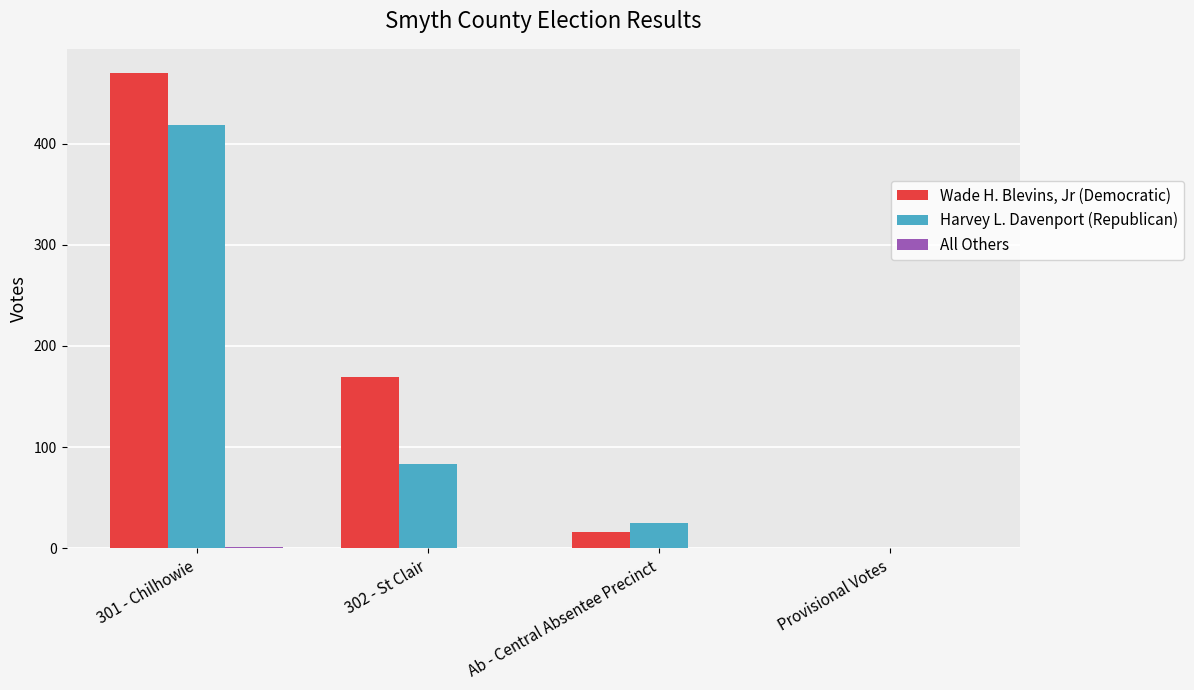

Are the bars grouped side by side (vs. stacked)?

Yes